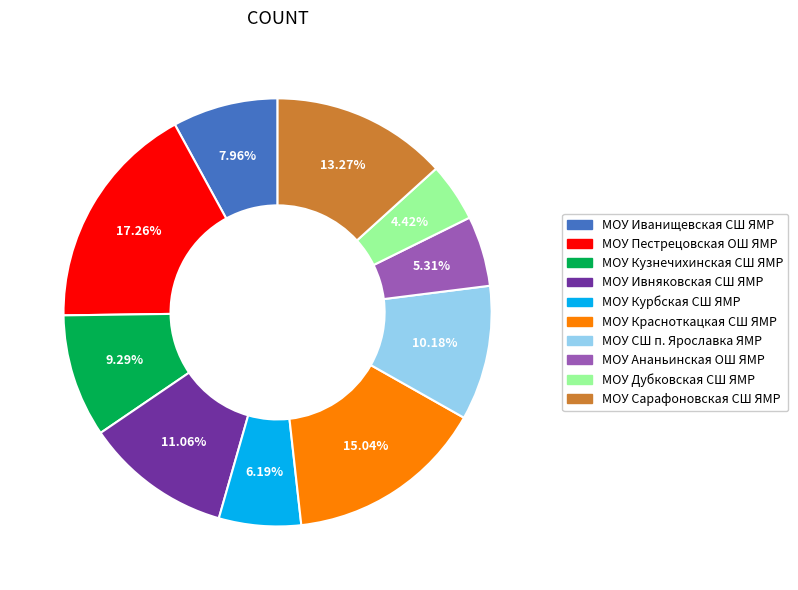

Is it true that МОУ Ананьинская ОШ ЯМР is 1% of the pie?

False